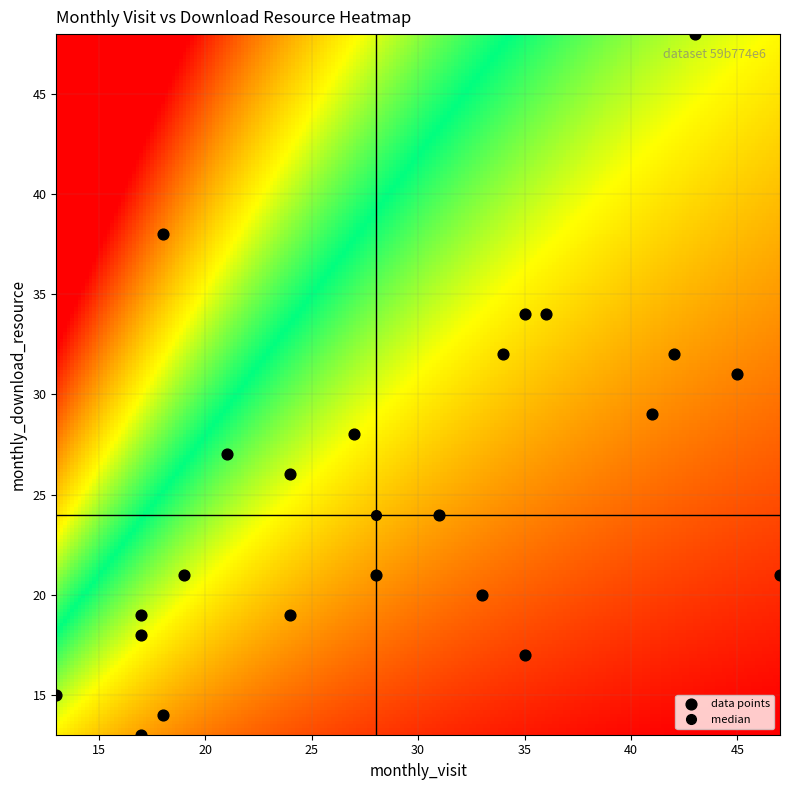

How many points are shown in the scatter plot?

23